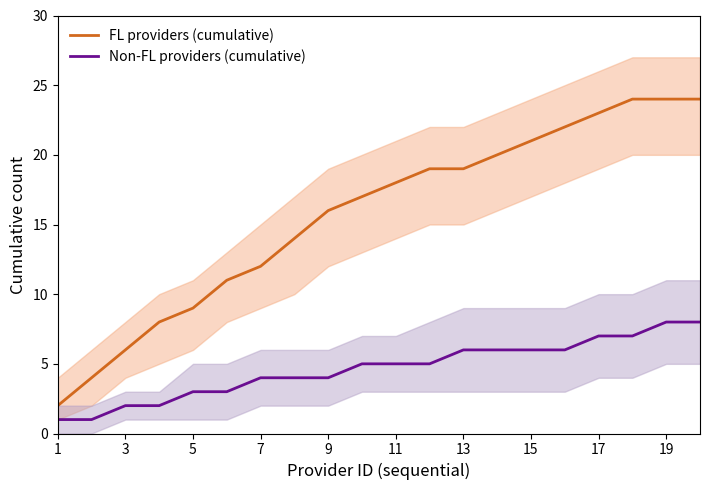

True or false: FL providers (cumulative) and Non-FL providers (cumulative) intersect in this chart.

False